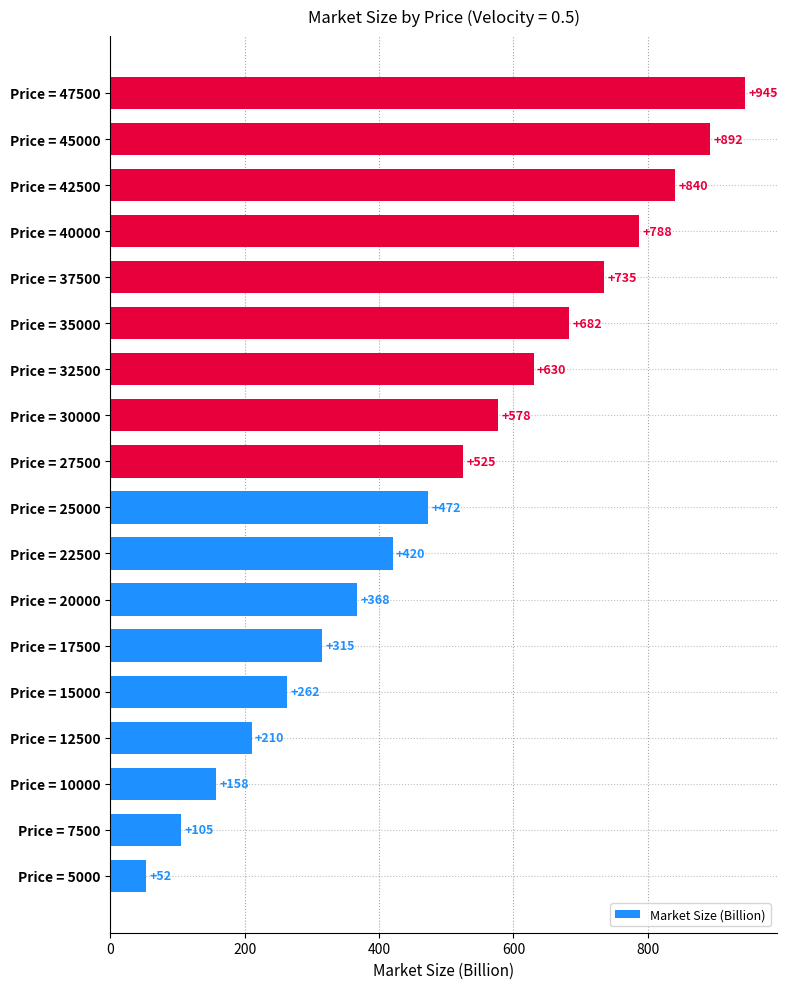

What is the ratio of the value at Price = 45000 to the value at Price = 20000?

2.4